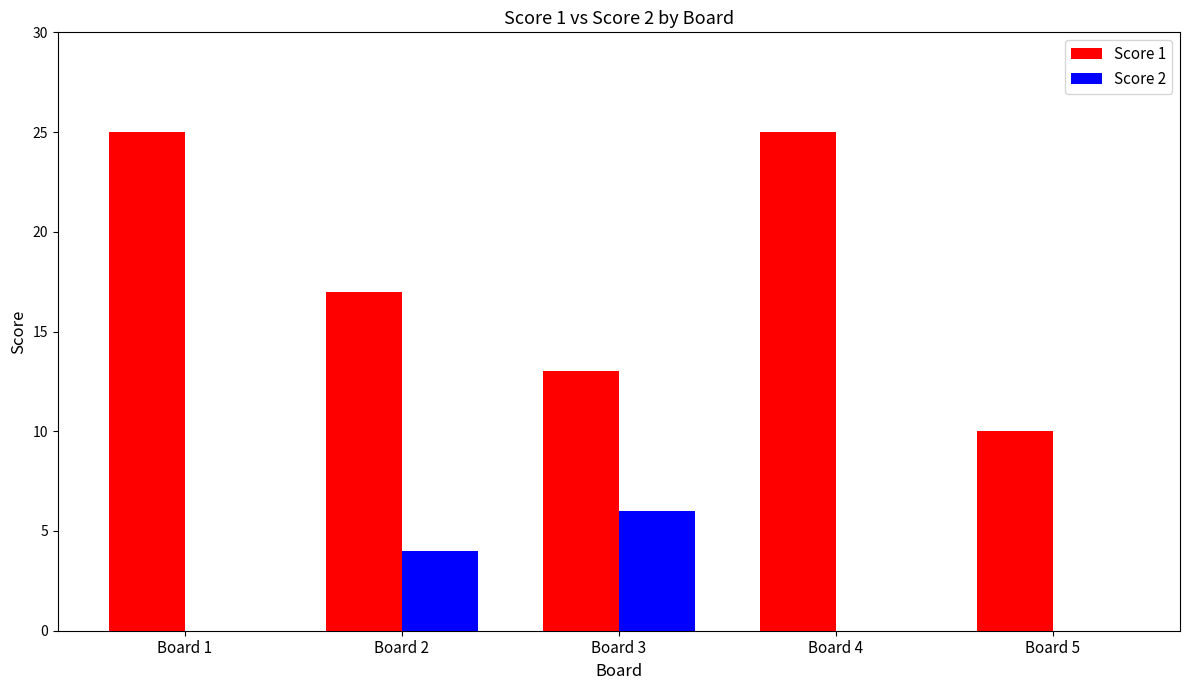

What is the sum of the Score 1 values at Board 2 and Board 3?

30